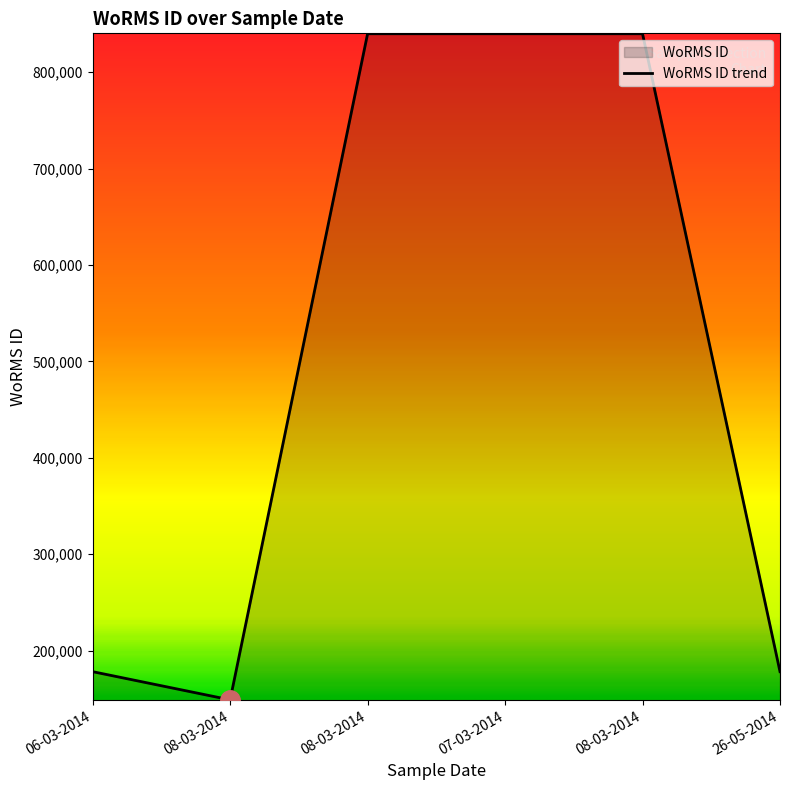

The value at 06-03-2014 is 178207. True or false?

True